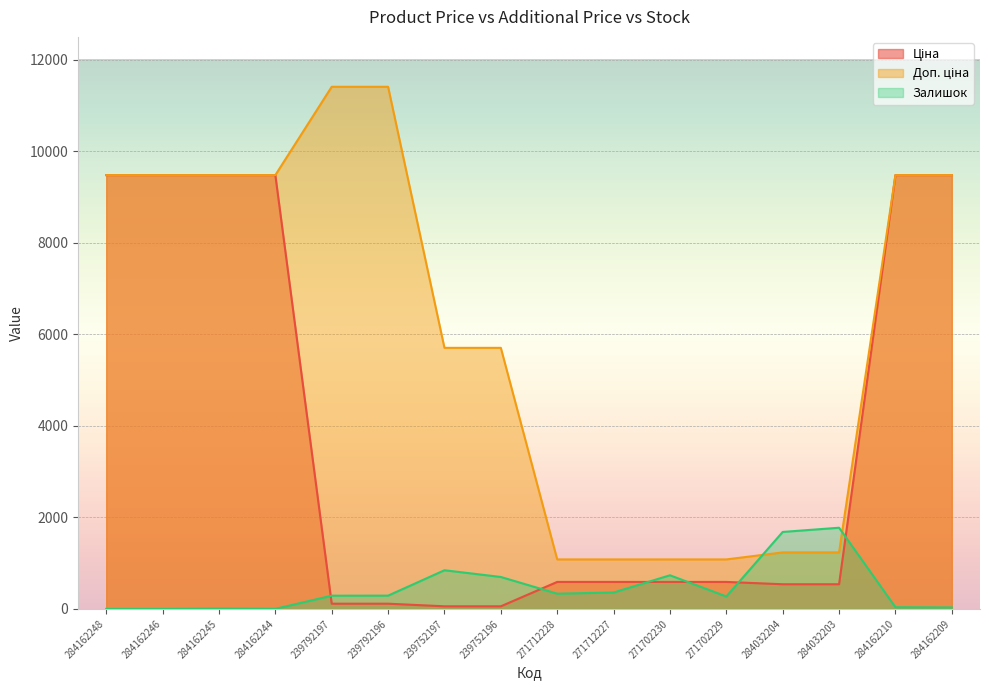

Is the value of Залишок at 284162210 greater than the value of Ціна at 271712228?

No